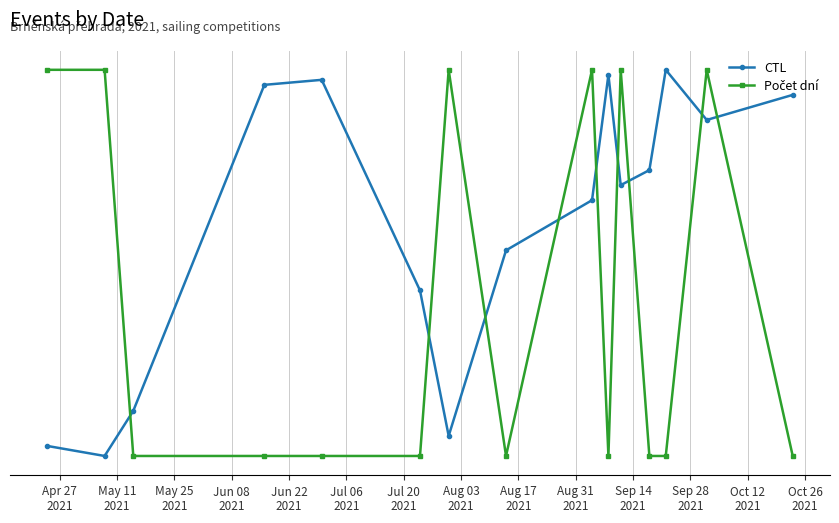

Does the chart have visible grid lines?

Yes